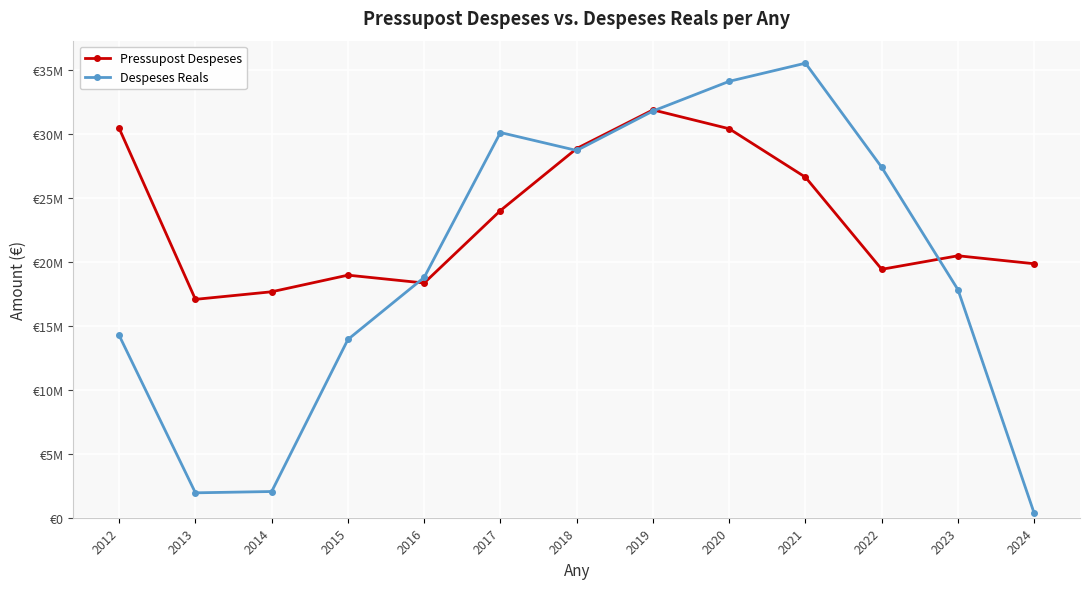

List the series in order of their overall mean, highest first.

Pressupost Despeses, Despeses Reals